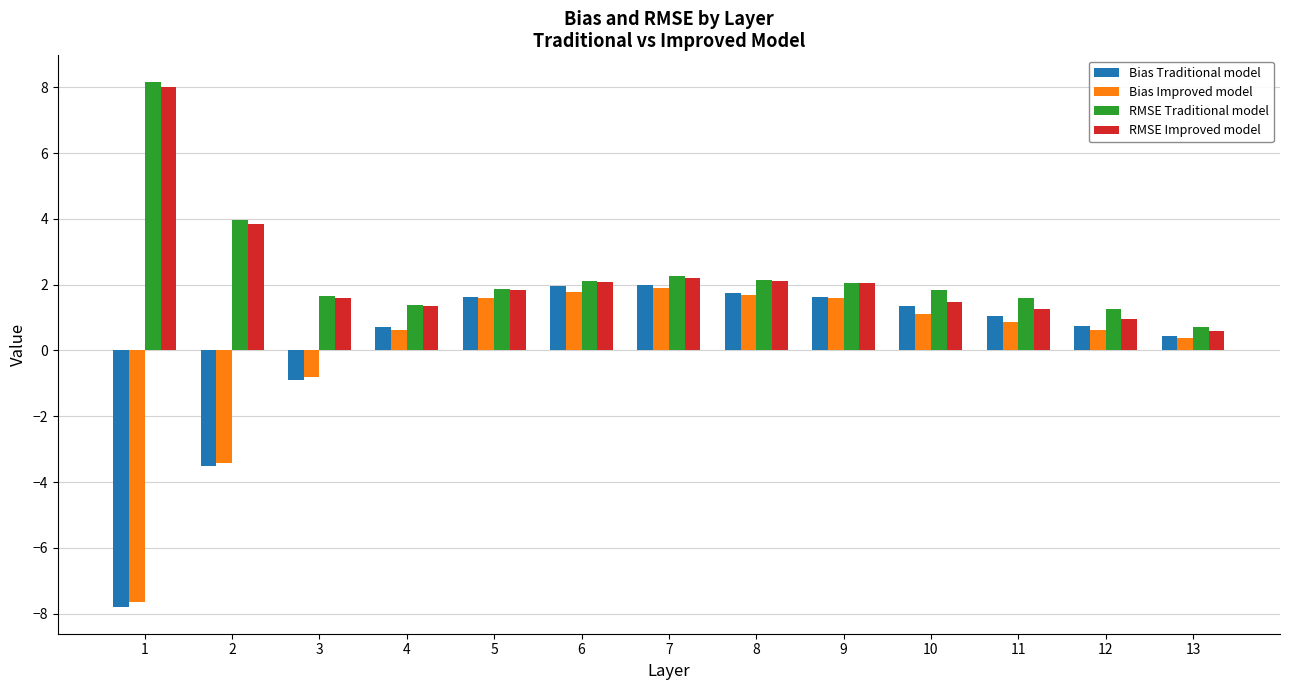

What is the sum of all Bias Improved model values?

0.2